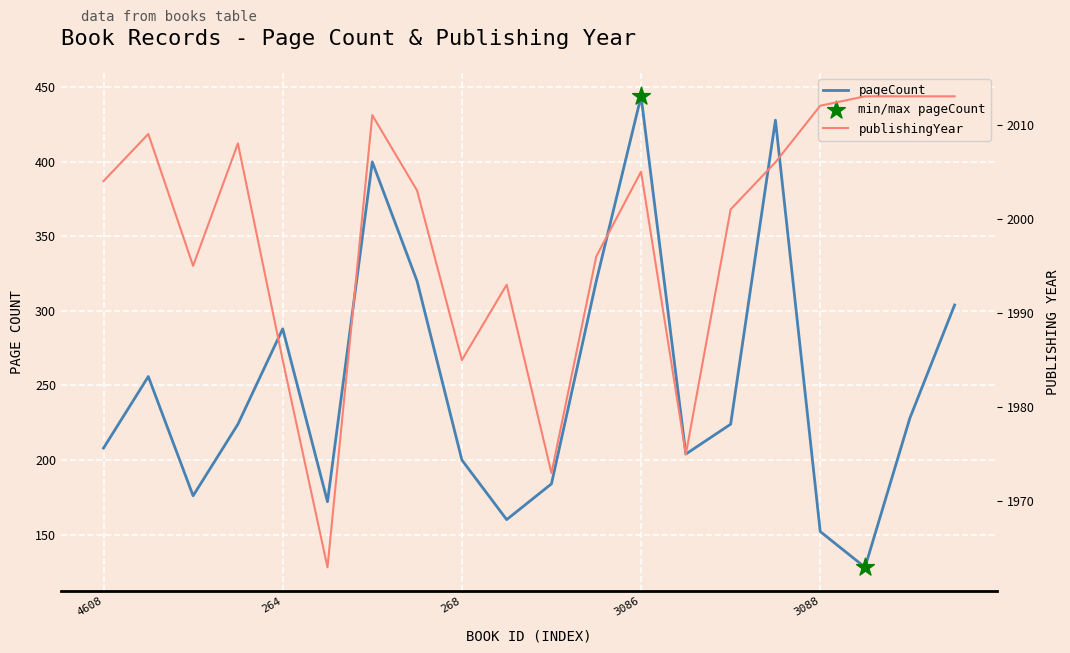

Is the value of pageCount at 268 greater than the value of publishingYear at 271?

No